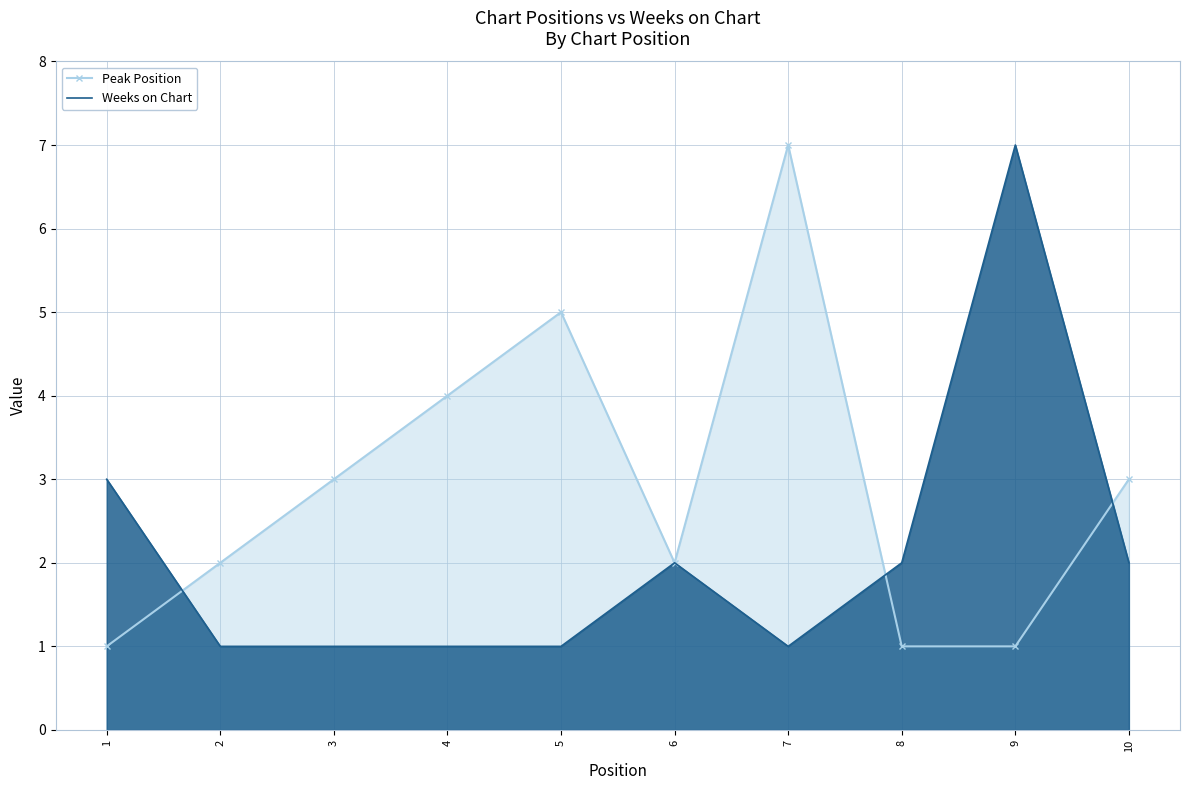

Reading left to right, list all the values displayed in this chart.

Peak Position: 1=1	2=2	3=3	4=4	5=5	6=2	7=7	8=1	9=1	10=3
Weeks on Chart: 1=3	2=1	3=1	4=1	5=1	6=2	7=1	8=2	9=7	10=2